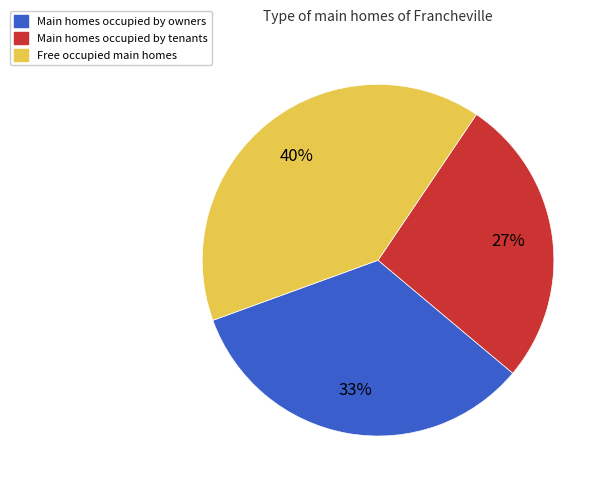

Does any single category account for the majority?

No